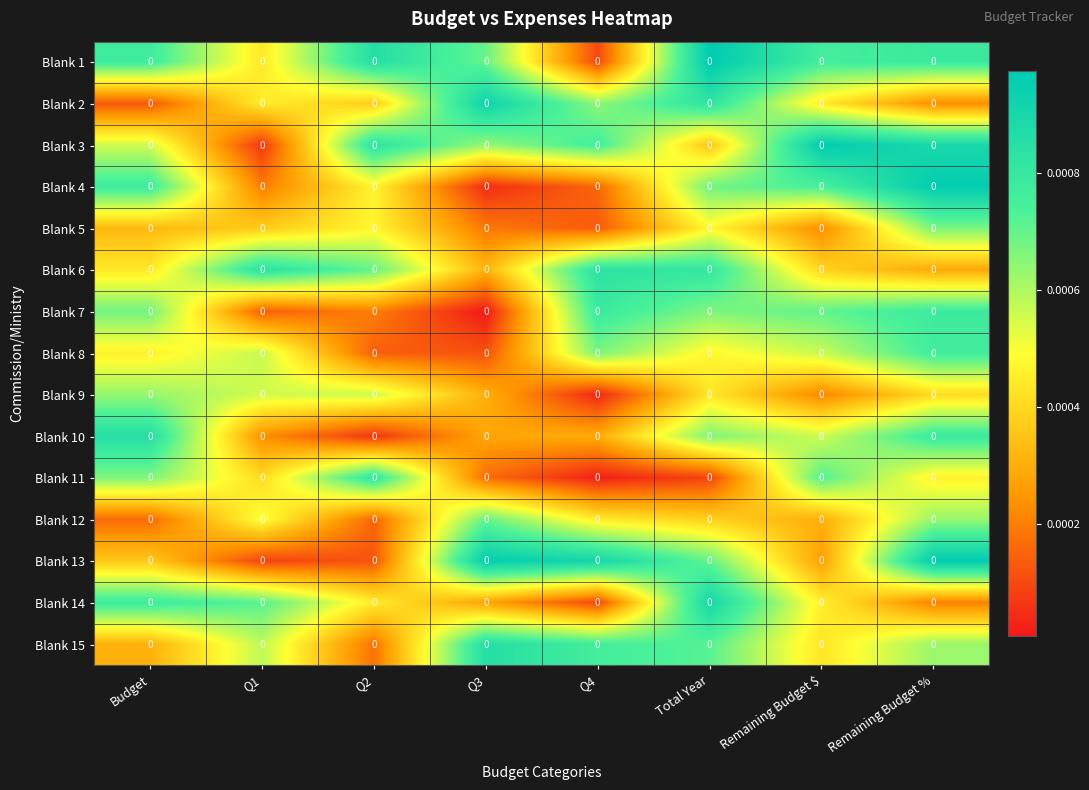

Reading right to left, what are all the values shown in this chart?

Blank 1: Remaining Budget %=0.0	Remaining Budget $=0.0	Total Year=0.0	Q4=0.0	Q3=0.0	Q2=0.0	Q1=0.0	Budget=0.0
Blank 2: Remaining Budget %=0.0	Remaining Budget $=0.0	Total Year=0.0	Q4=0.0	Q3=0.0	Q2=0.0	Q1=0.0	Budget=0.0
Blank 3: Remaining Budget %=0.0	Remaining Budget $=0.0	Total Year=0.0	Q4=0.0	Q3=0.0	Q2=0.0	Q1=0.0	Budget=0.0
Blank 4: Remaining Budget %=0.0	Remaining Budget $=0.0	Total Year=0.0	Q4=0.0	Q3=0.0	Q2=0.0	Q1=0.0	Budget=0.0
Blank 5: Remaining Budget %=0.0	Remaining Budget $=0.0	Total Year=0.0	Q4=0.0	Q3=0.0	Q2=0.0	Q1=0.0	Budget=0.0
Blank 6: Remaining Budget %=0.0	Remaining Budget $=0.0	Total Year=0.0	Q4=0.0	Q3=0.0	Q2=0.0	Q1=0.0	Budget=0.0
Blank 7: Remaining Budget %=0.0	Remaining Budget $=0.0	Total Year=0.0	Q4=0.0	Q3=0.0	Q2=0.0	Q1=0.0	Budget=0.0
Blank 8: Remaining Budget %=0.0	Remaining Budget $=0.0	Total Year=0.0	Q4=0.0	Q3=0.0	Q2=0.0	Q1=0.0	Budget=0.0
Blank 9: Remaining Budget %=0.0	Remaining Budget $=0.0	Total Year=0.0	Q4=0.0	Q3=0.0	Q2=0.0	Q1=0.0	Budget=0.0
Blank 10: Remaining Budget %=0.0	Remaining Budget $=0.0	Total Year=0.0	Q4=0.0	Q3=0.0	Q2=0.0	Q1=0.0	Budget=0.0
Blank 11: Remaining Budget %=0.0	Remaining Budget $=0.0	Total Year=0.0	Q4=0.0	Q3=0.0	Q2=0.0	Q1=0.0	Budget=0.0
Blank 12: Remaining Budget %=0.0	Remaining Budget $=0.0	Total Year=0.0	Q4=0.0	Q3=0.0	Q2=0.0	Q1=0.0	Budget=0.0
Blank 13: Remaining Budget %=0.0	Remaining Budget $=0.0	Total Year=0.0	Q4=0.0	Q3=0.0	Q2=0.0	Q1=0.0	Budget=0.0
Blank 14: Remaining Budget %=0.0	Remaining Budget $=0.0	Total Year=0.0	Q4=0.0	Q3=0.0	Q2=0.0	Q1=0.0	Budget=0.0
Blank 15: Remaining Budget %=0.0	Remaining Budget $=0.0	Total Year=0.0	Q4=0.0	Q3=0.0	Q2=0.0	Q1=0.0	Budget=0.0